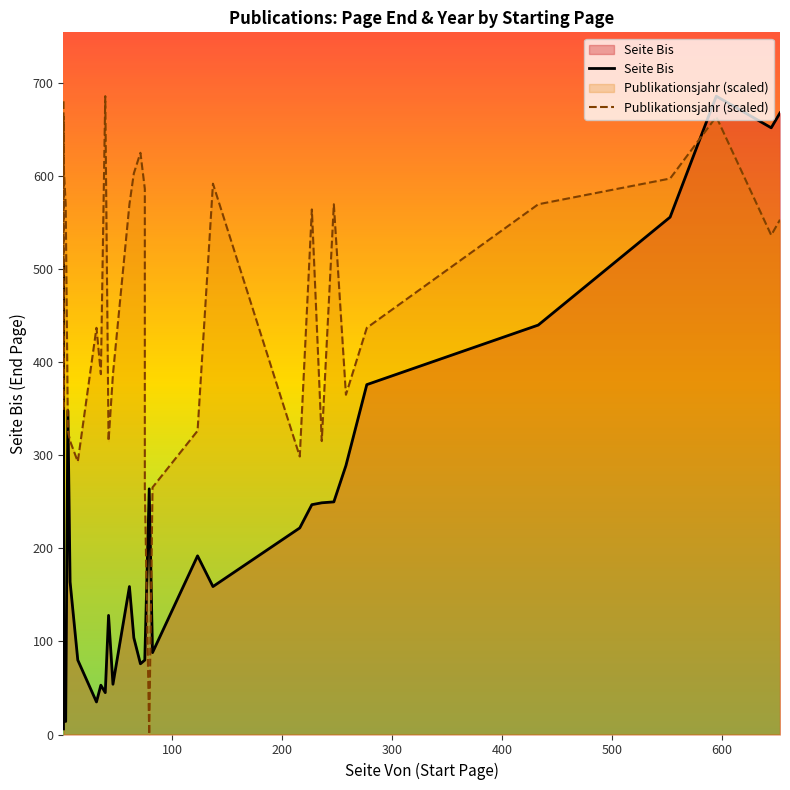

What is the difference between the second highest and second lowest values in the Seite Bis series?

654.0